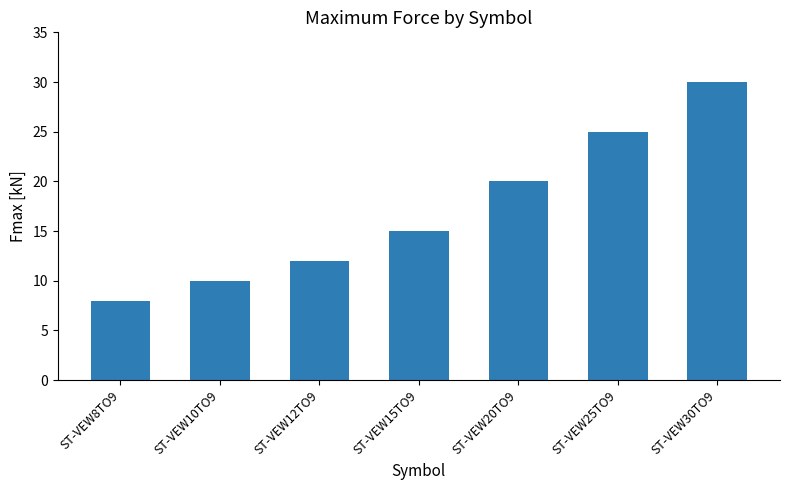

The chart shows a value of 5 at ST-VEW8TO9. True or false?

False